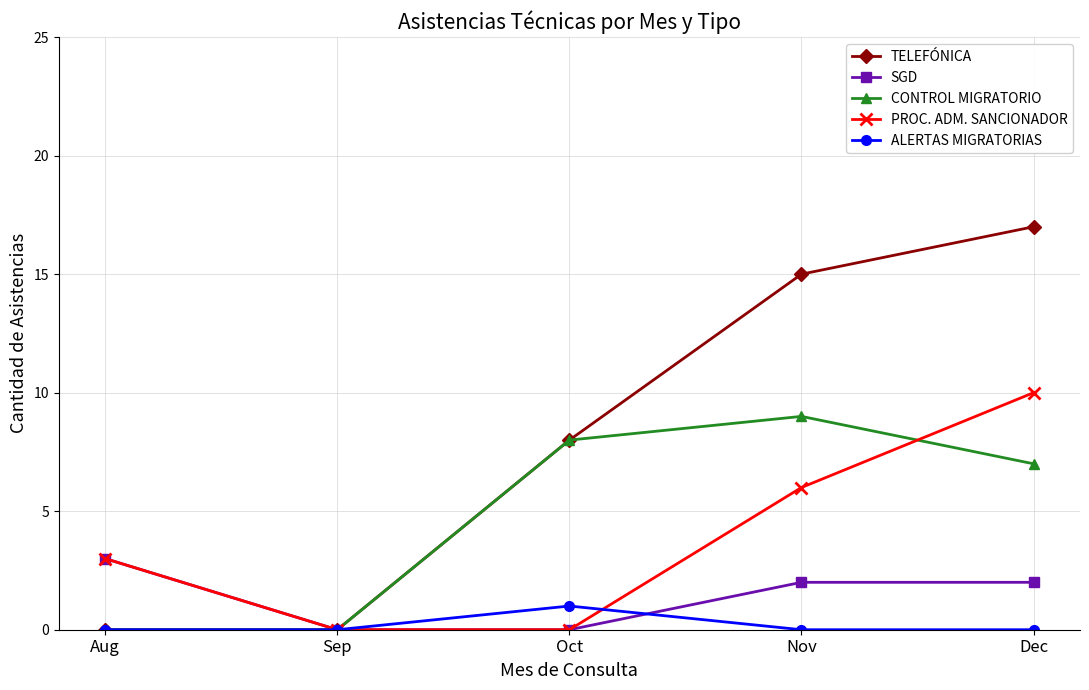

Reading left to right, list all the values displayed in this chart.

TELEFÓNICA: 0	0	8	15	17
SGD: 3	0	0	2	2
CONTROL MIGRATORIO: 0	0	8	9	7
PROC. ADM. SANCIONADOR: 3	0	0	6	10
ALERTAS MIGRATORIAS: 0	0	1	0	0